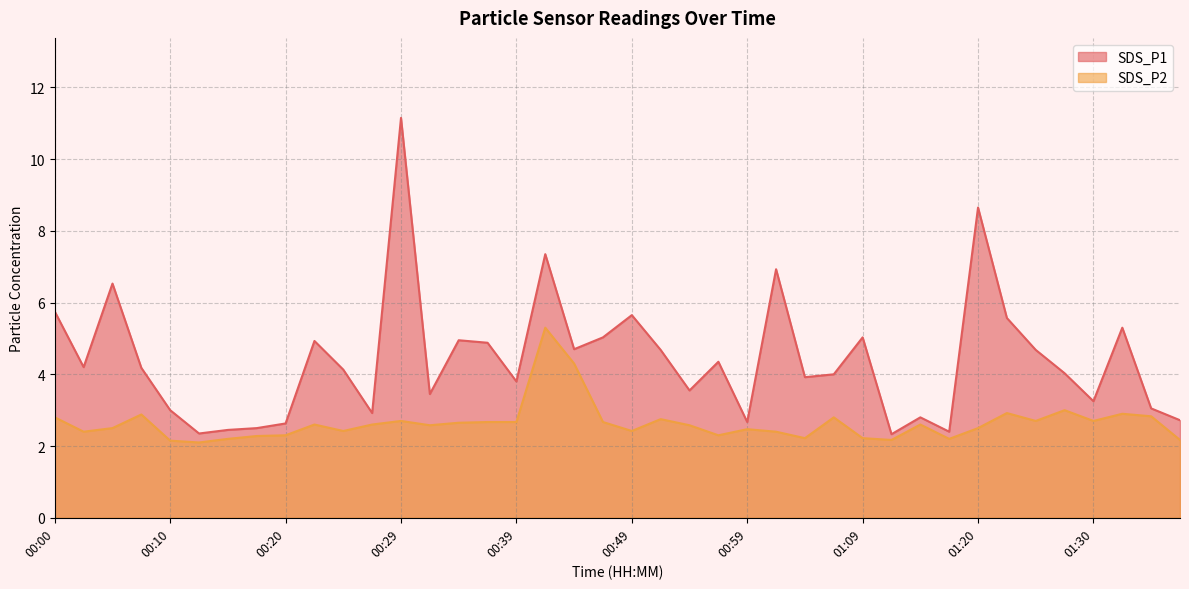

What is the maximum value for SDS_P1?

11.2